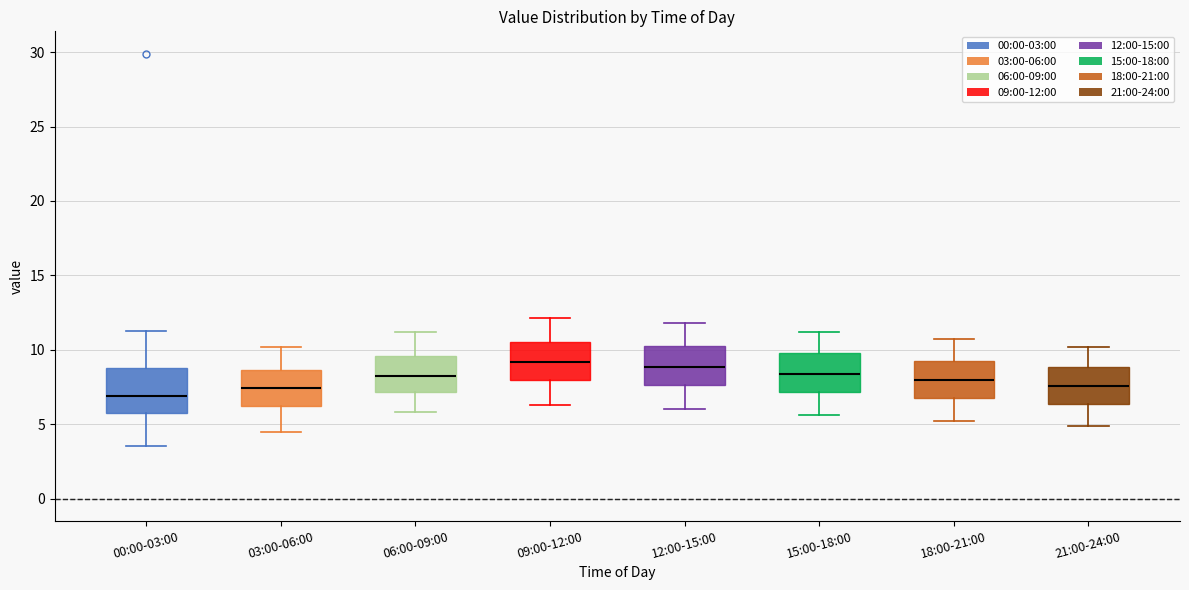

Reading left to right, transcribe this box plot: for each box, give where its median line is, the range the box spans, and where its two whiskers end, as read against the y-axis. The values are not printed on the chart, so give them approximately, as read against the axis.

00:00-03:00: median 7.0, box 5.5 to 8.5, whiskers 3.5 to 11.5
03:00-06:00: median 7.5, box 6.5 to 8.5, whiskers 4.5 to 10.0
06:00-09:00: median 8.5, box 7.0 to 9.5, whiskers 6.0 to 11.0
09:00-12:00: median 9.0, box 8.0 to 10.5, whiskers 6.5 to 12.0
12:00-15:00: median 9.0, box 7.5 to 10.5, whiskers 6.0 to 12.0
15:00-18:00: median 8.5, box 7.0 to 10.0, whiskers 5.5 to 11.0
18:00-21:00: median 8.0, box 7.0 to 9.5, whiskers 5.0 to 10.5
21:00-24:00: median 7.5, box 6.5 to 9.0, whiskers 5.0 to 10.0